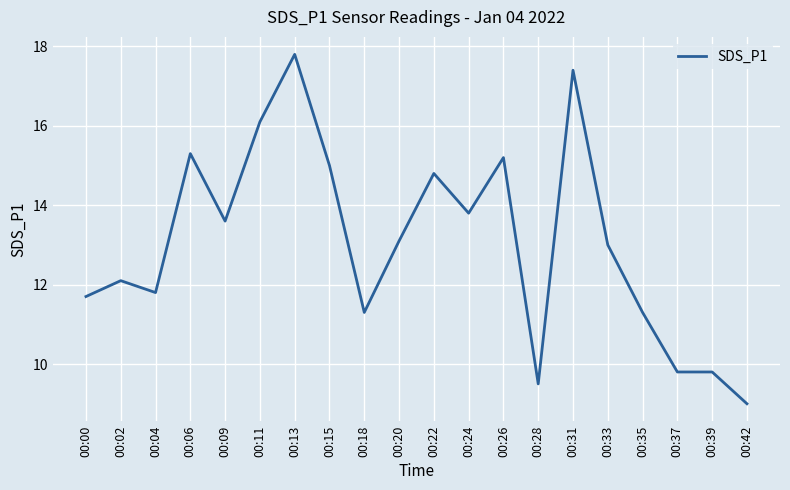

What is the sum of the values at 00:28 and 00:33?

22.5